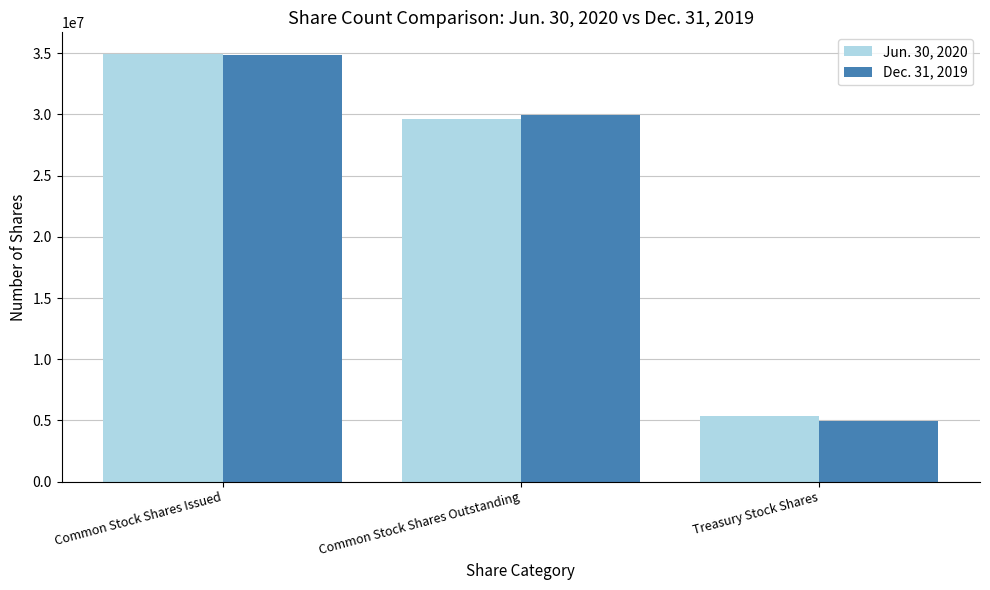

What is the maximum value shown in the chart?

34957384